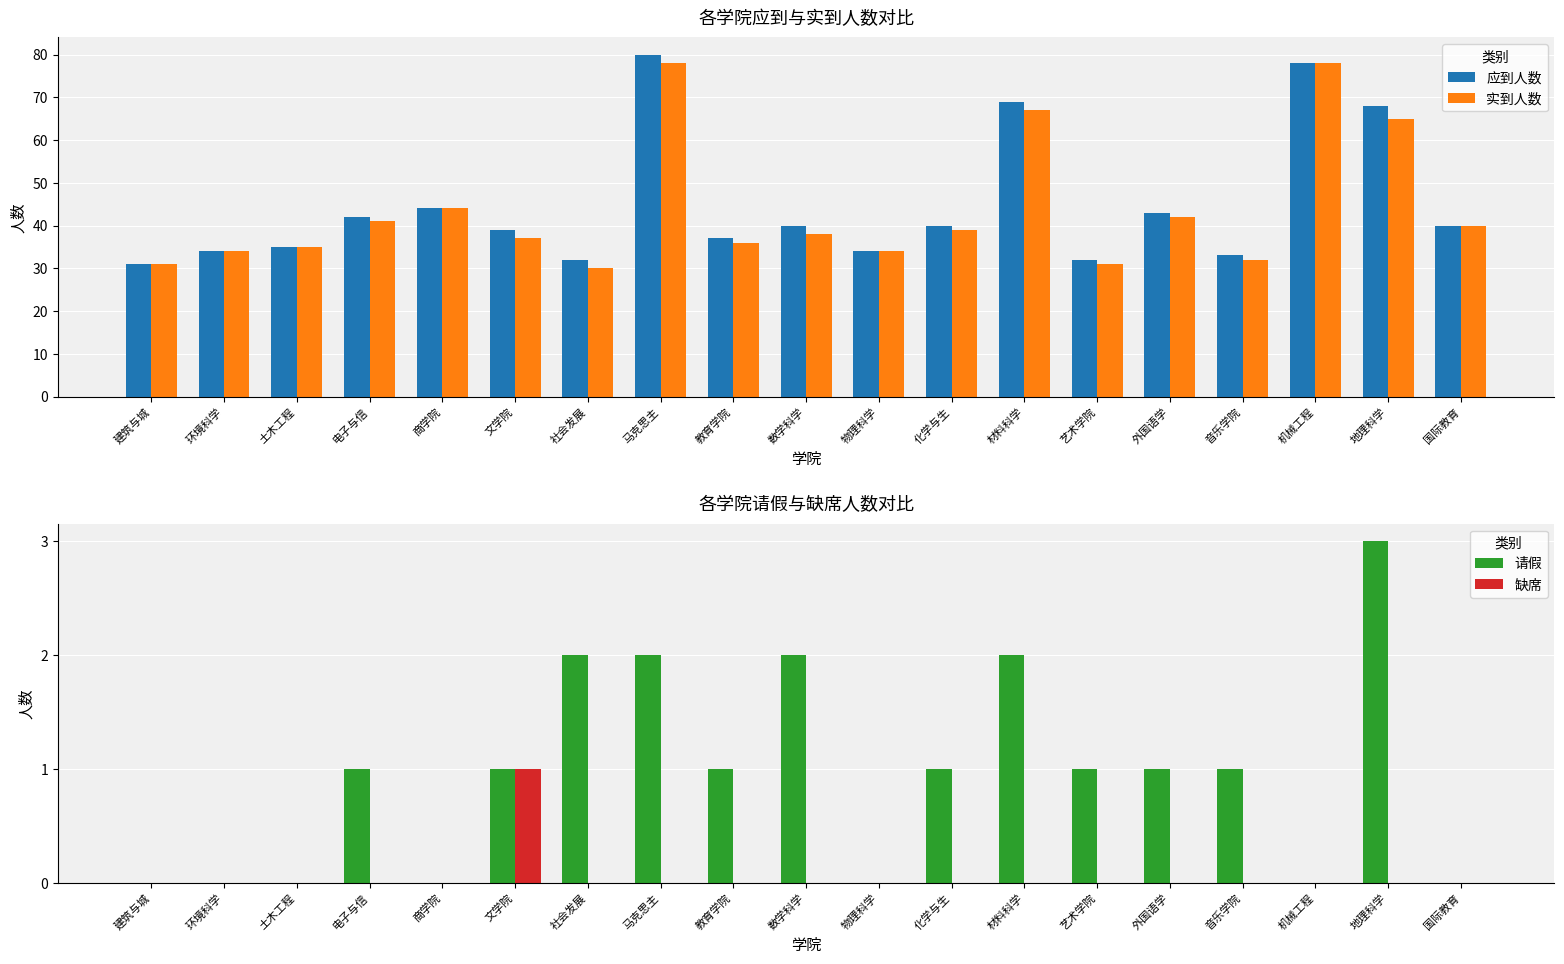

What is the highest value of the 实到人数 series?

78